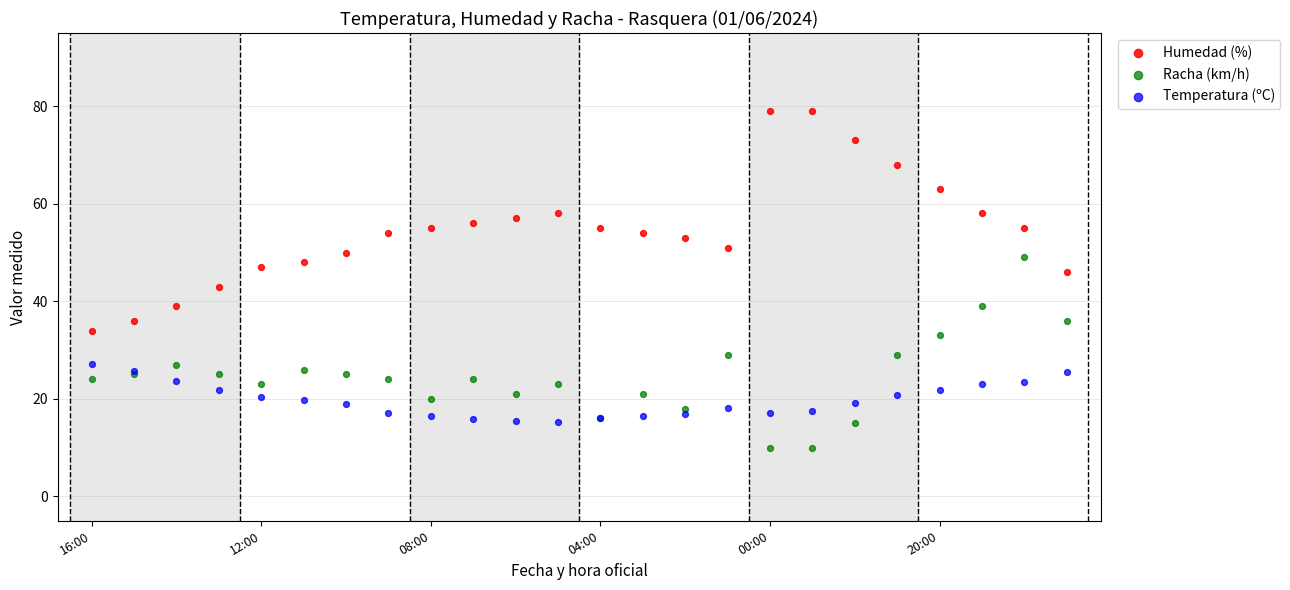

Across all series, what Y value is closest to 44?

43.0